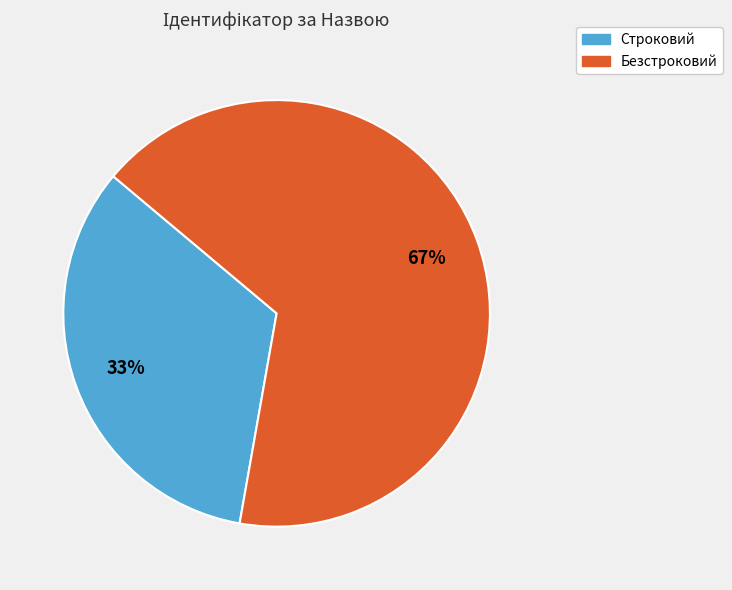

Which slice represents more than half of the pie?

Безстроковий